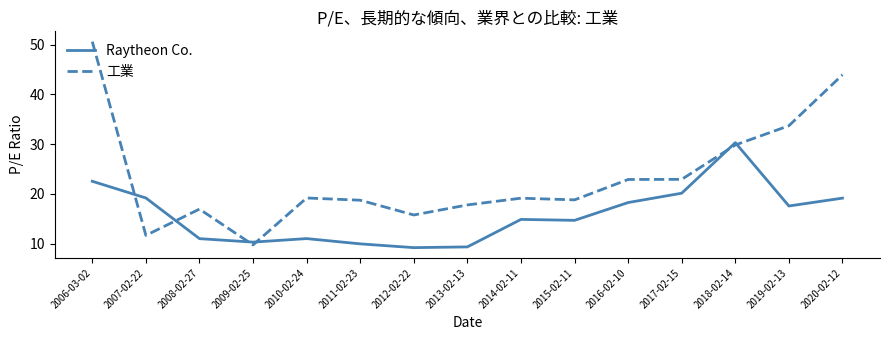

After their last crossing, which series has the higher values: 工業 or Raytheon Co.?

工業